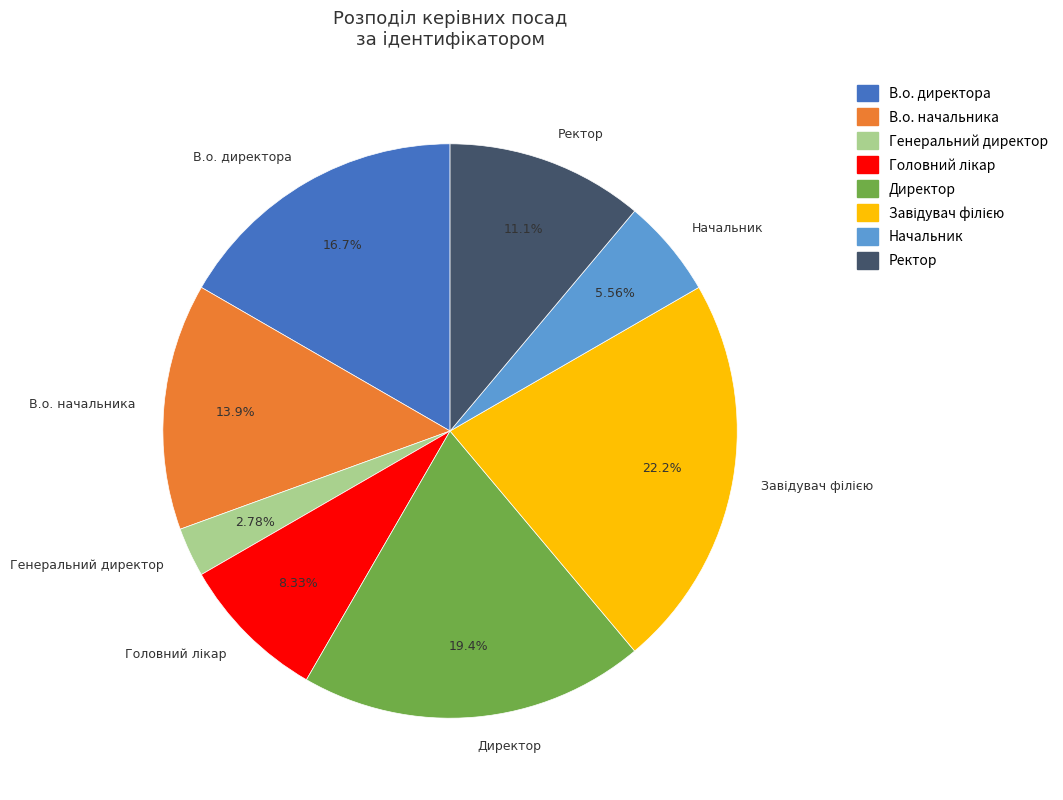

Do В.о. начальника and В.о. директора together represent more than half of the pie?

No